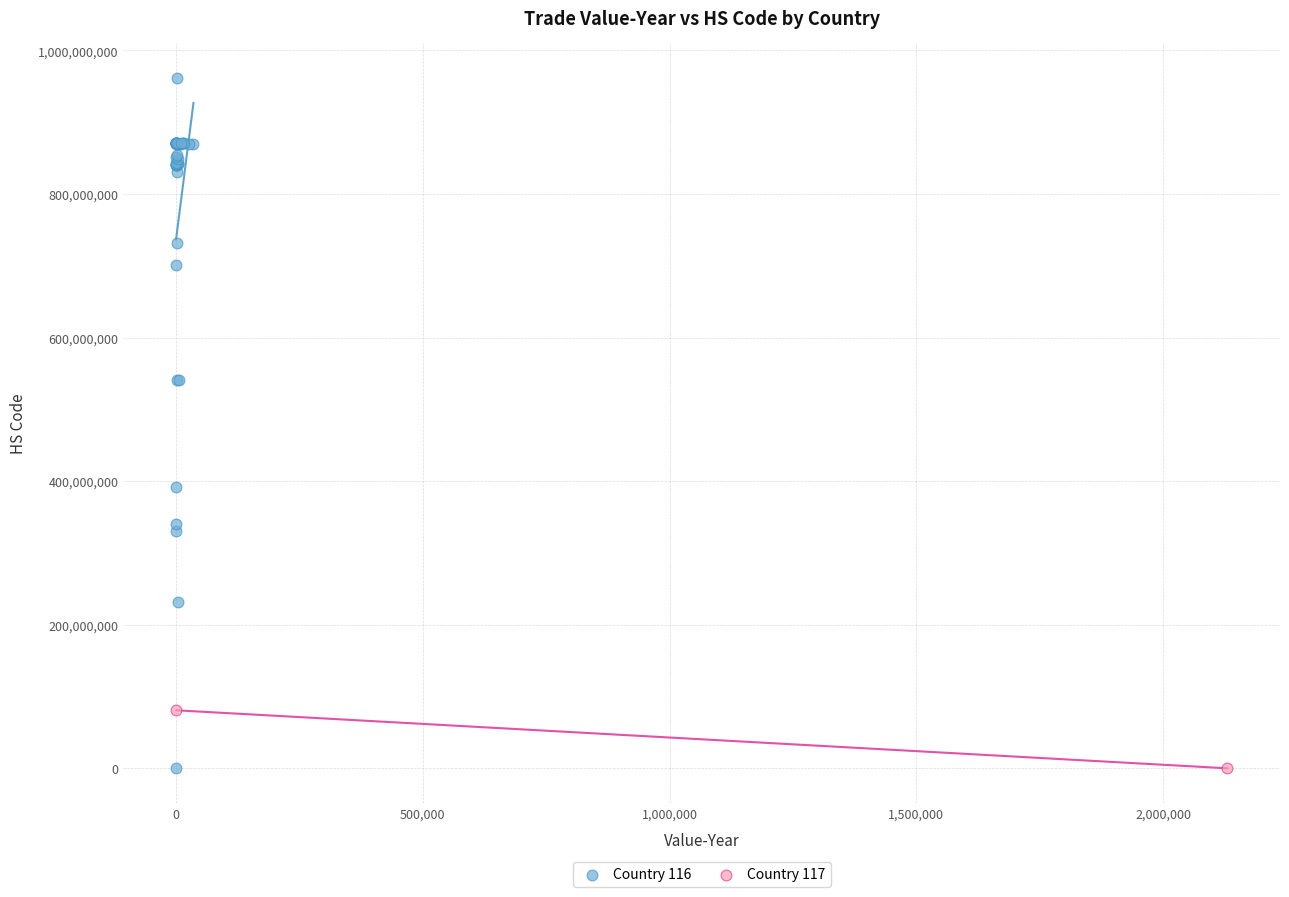

What are all the series names shown in the legend?

Country 116, Country 117